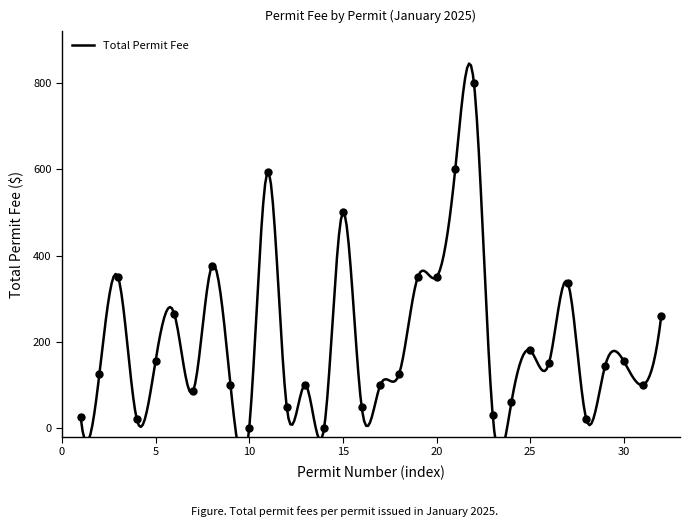

Between 25-0020 and 25-0011, which is larger?

25-0011